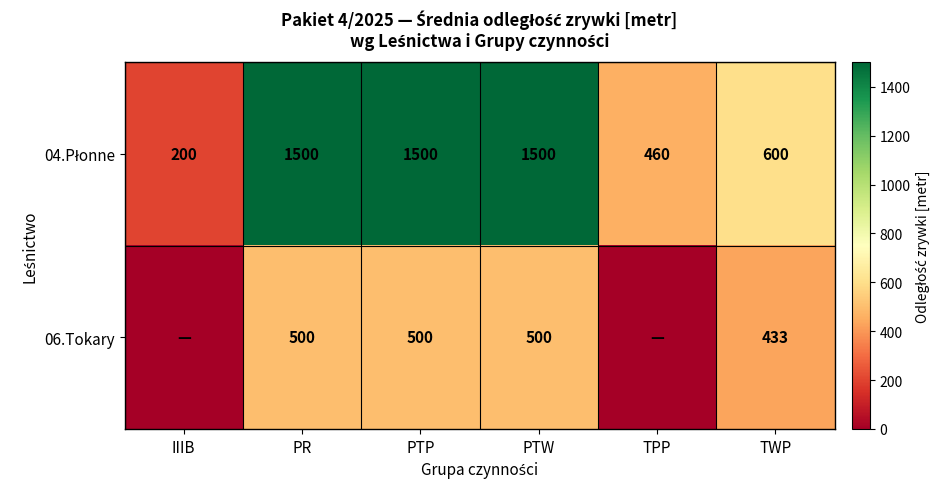

What is the difference between the highest and lowest values at TWP?

167